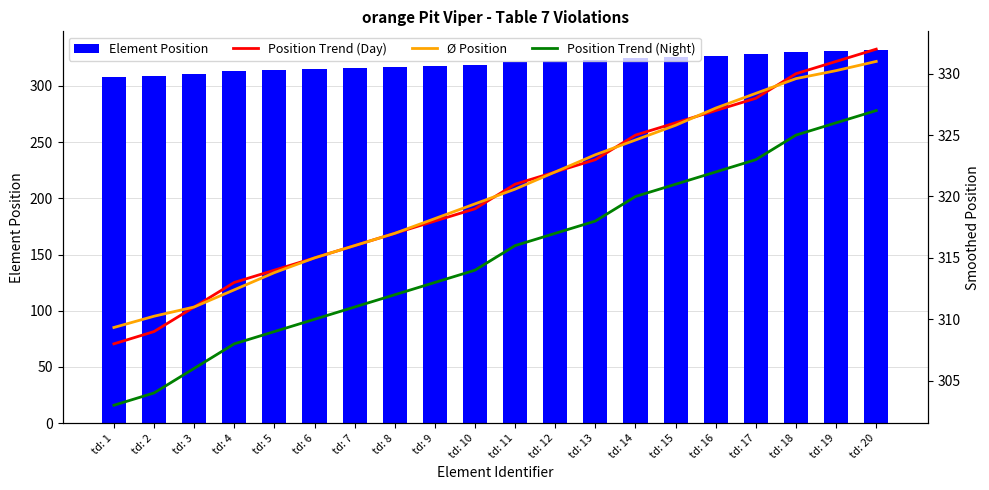

What is the maximum value shown in the chart?

332.0